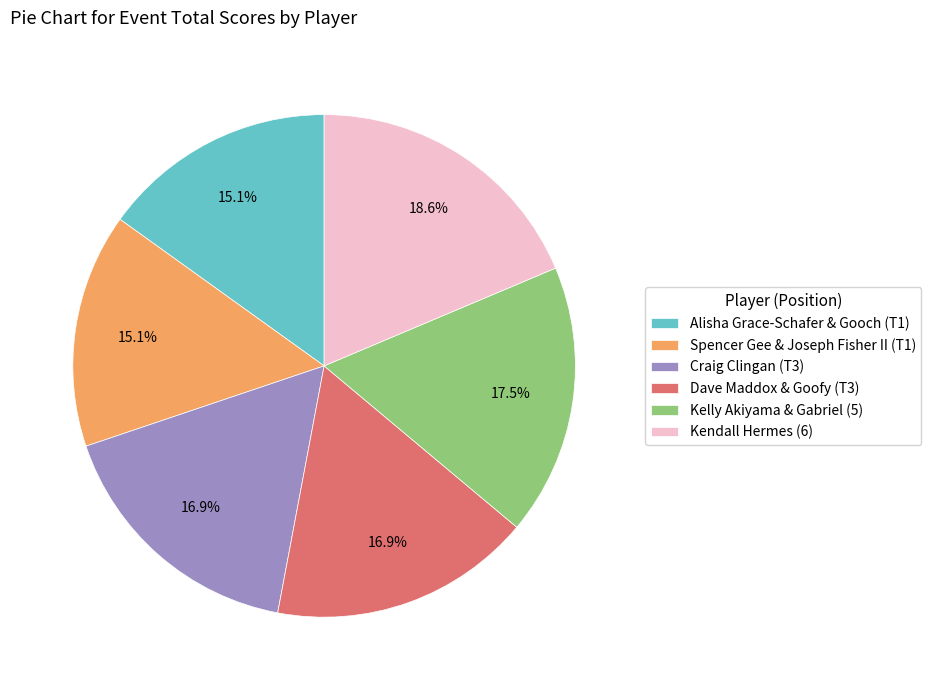

What percentage is the Dave Maddox & Goofy (T3) slice, to the nearest percent?

17%